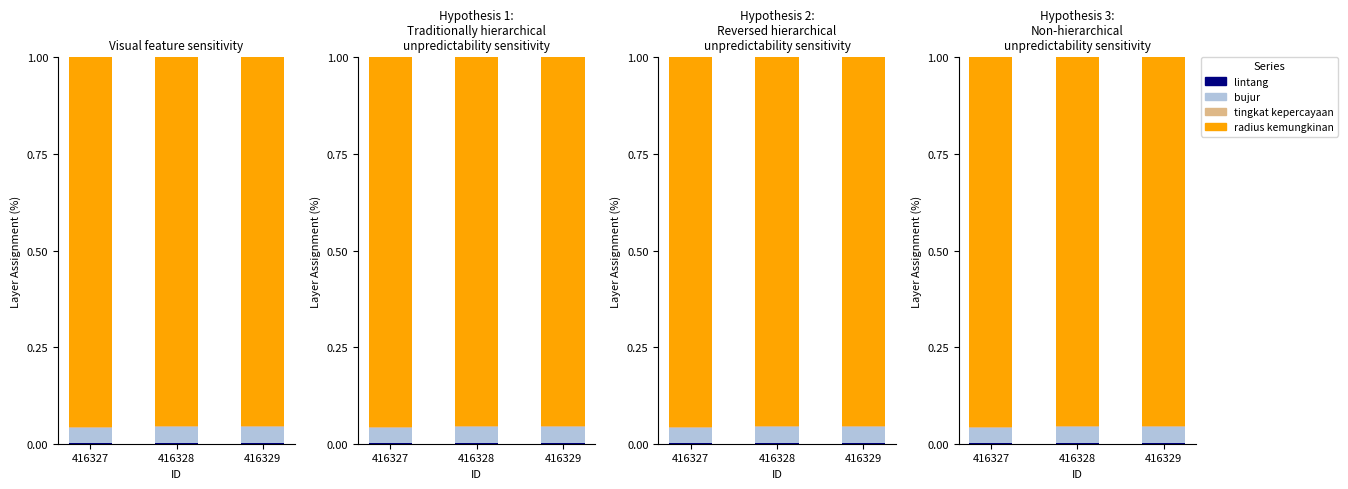

How many categories are shown in the chart?

3